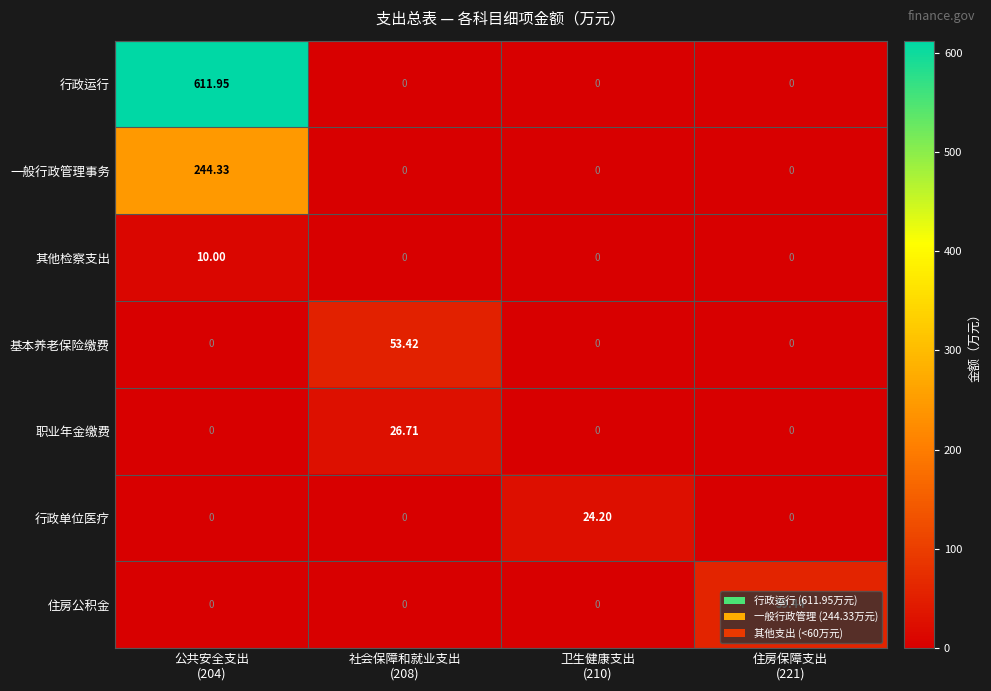

Which series has the largest total across all categories?

行政运行